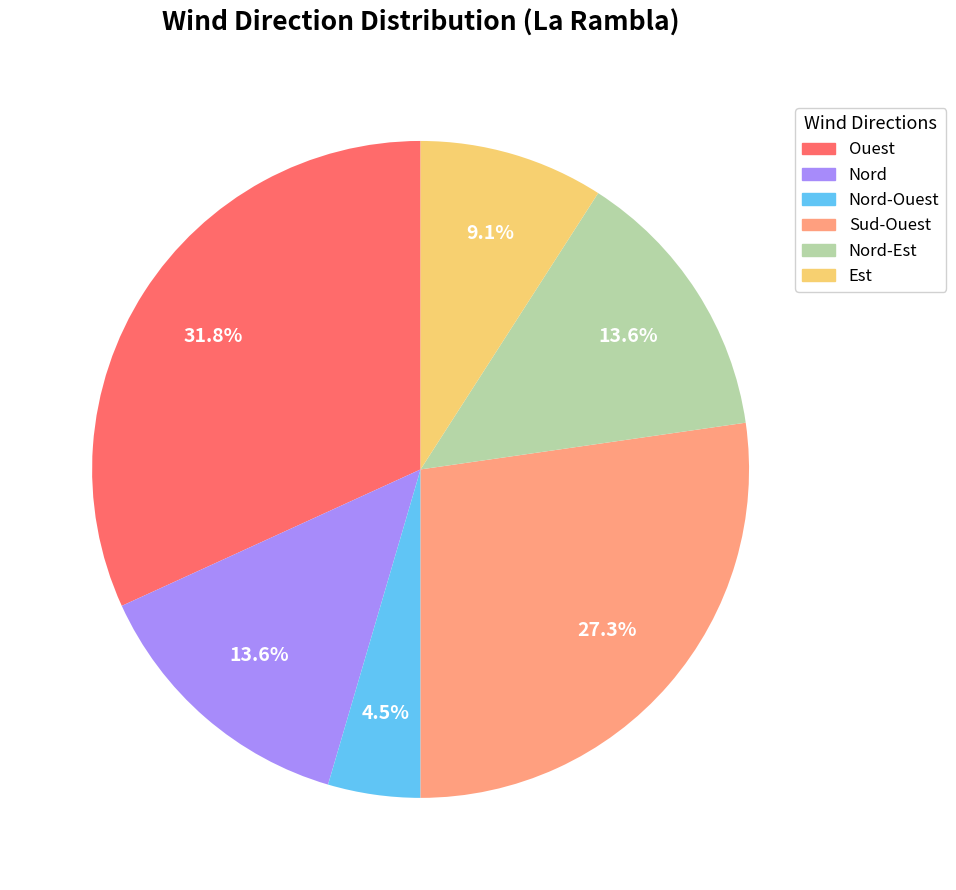

What percentage is the Sud-Ouest slice, to the nearest percent?

27%